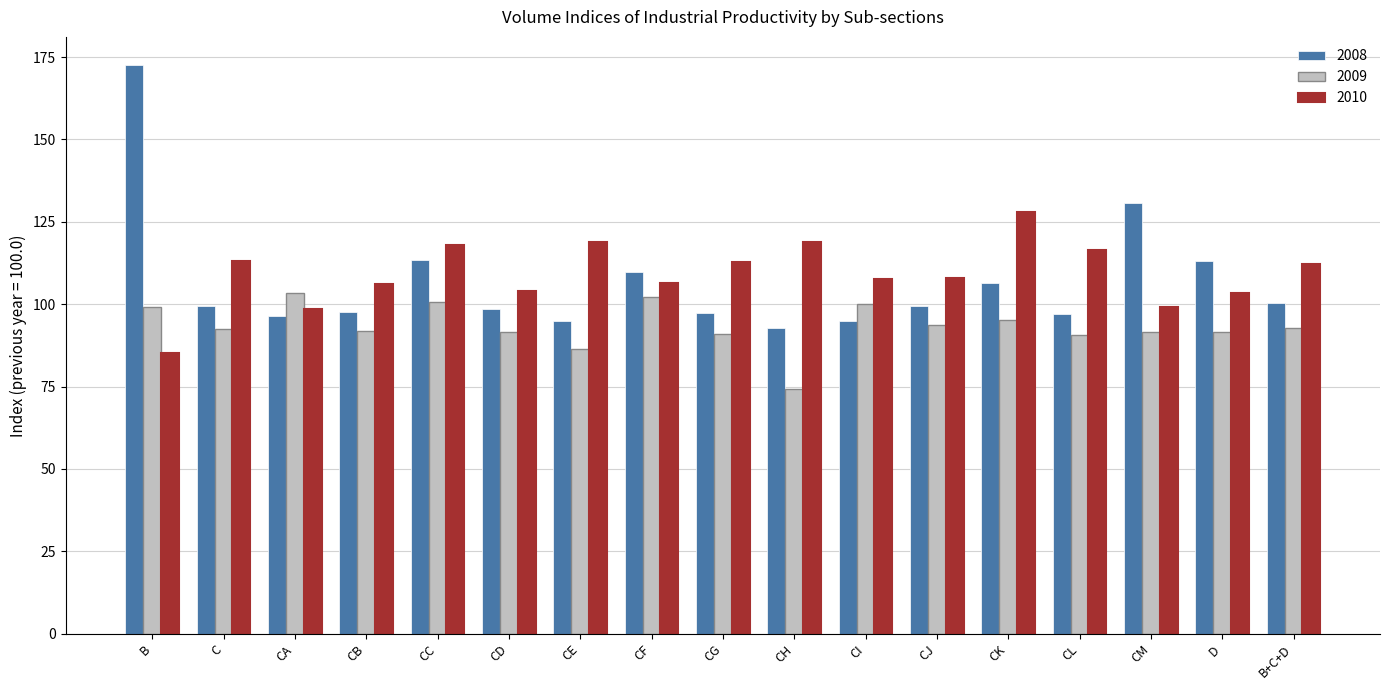

How many categories are shown in the chart?

17